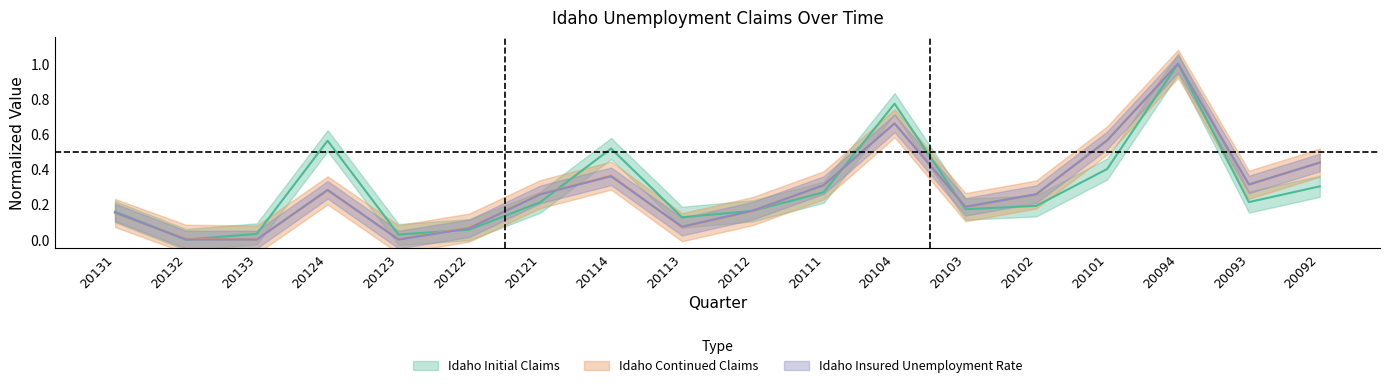

The value of Idaho Continued Claims at 20104 is 0.7. True or false?

True